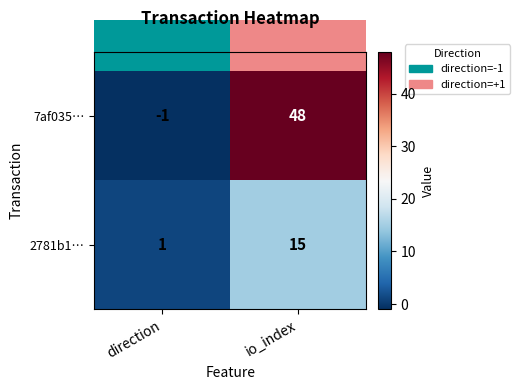

Rank the series by their average value, from highest to lowest.

7af035…, 2781b1…